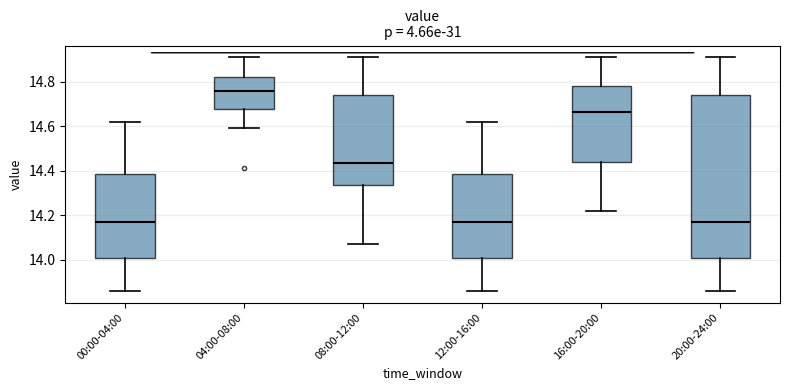

Reading left to right, read every box against the y-axis: the position of its median line, the range the box covers, and the ends of its whiskers. The values are not printed on the chart, so give them approximately, as read against the axis.

00:00-04:00: median 14.18, box 14.02 to 14.38, whiskers 13.86 to 14.62
04:00-08:00: median 14.76, box 14.68 to 14.82, whiskers 14.60 to 14.92
08:00-12:00: median 14.44, box 14.34 to 14.74, whiskers 14.08 to 14.92
12:00-16:00: median 14.18, box 14.02 to 14.38, whiskers 13.86 to 14.62
16:00-20:00: median 14.66, box 14.44 to 14.78, whiskers 14.22 to 14.92
20:00-24:00: median 14.18, box 14.02 to 14.74, whiskers 13.86 to 14.92